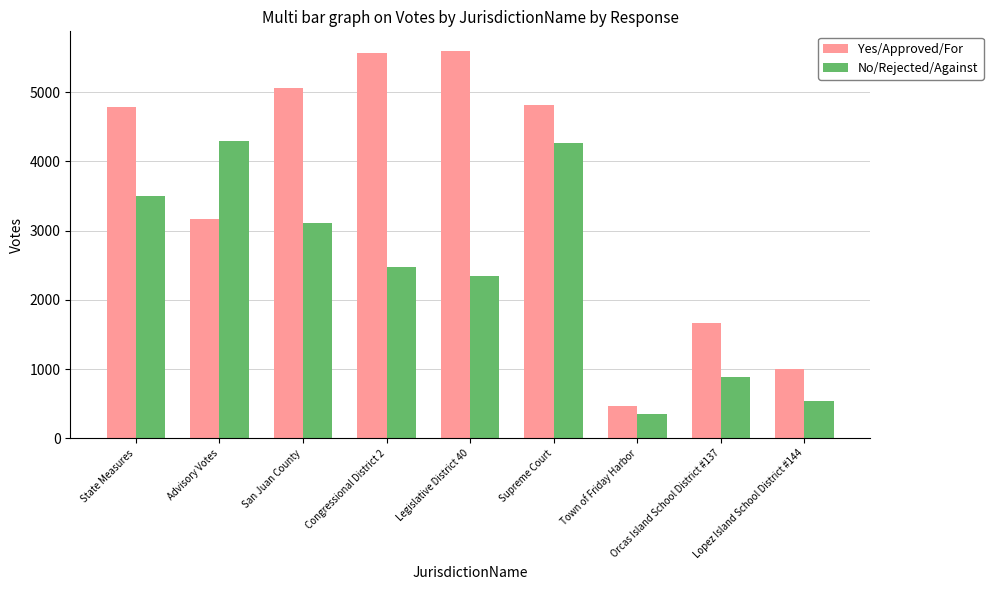

What is the sum of all Yes/Approved/For values?

32128